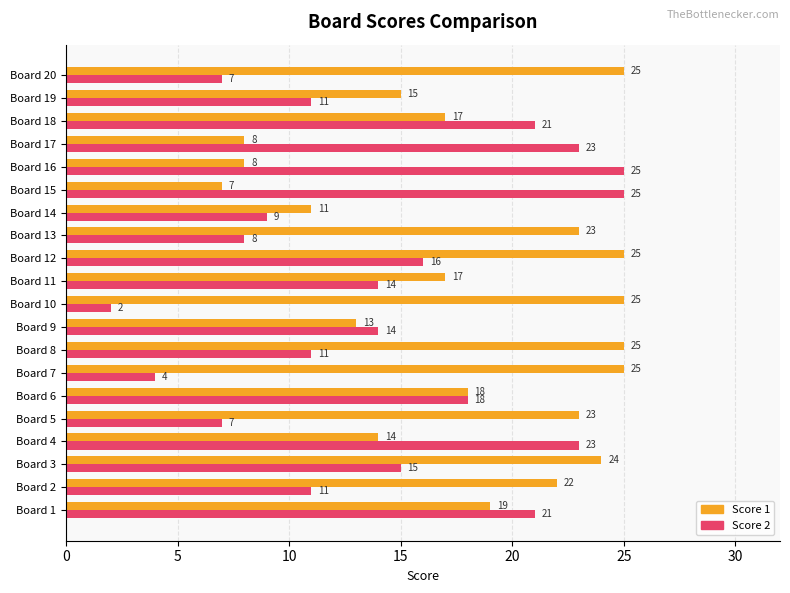

List the series in order of their overall mean, lowest first.

Score 2, Score 1